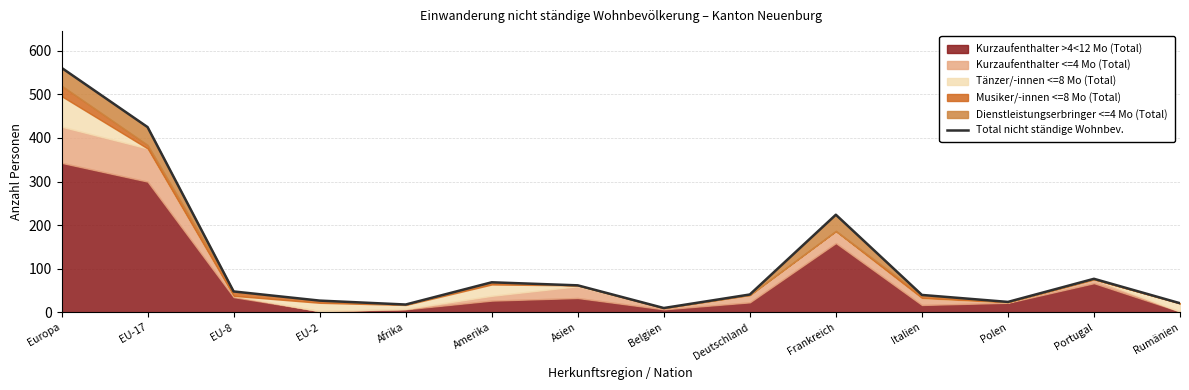

What is the difference between the maximum and second lowest values?

543